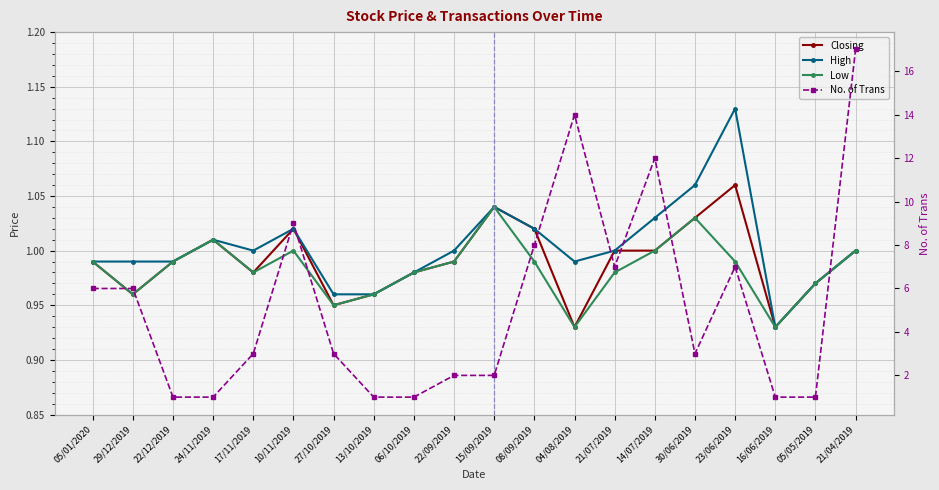

Is this an area chart (filled region under the line)?

No